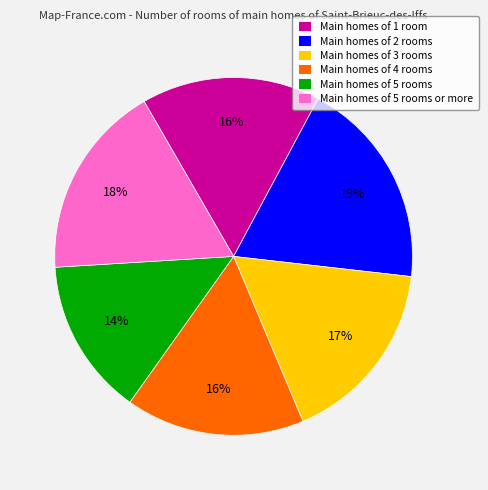

To the nearest percent, what is the difference between the largest and smallest slice percentages?

5%